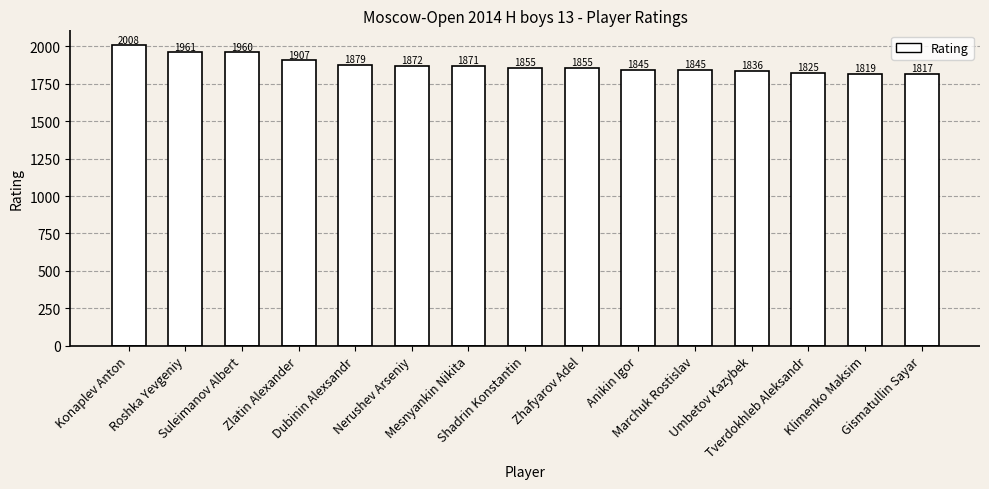

What is the difference between the maximum and minimum values?

191